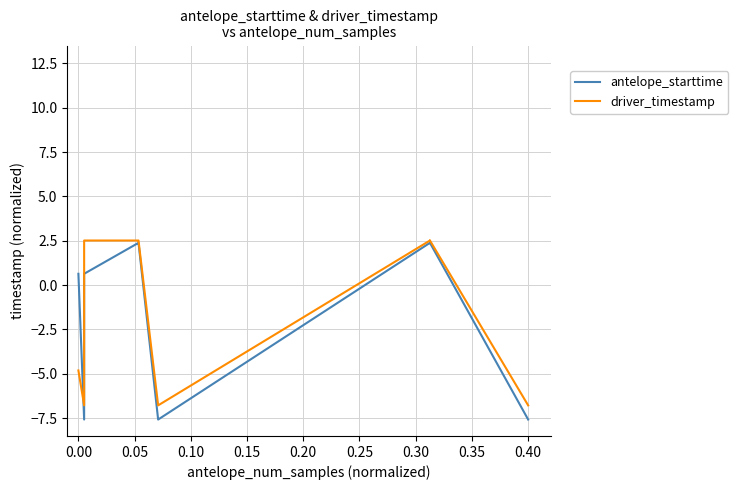

What is the difference between the maximum and minimum values in the driver_timestamp series?

9.3